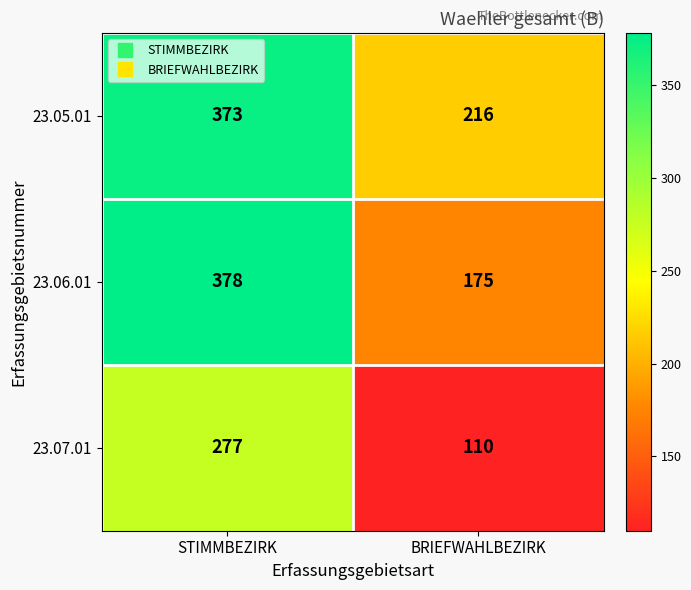

Which series has the widest spread of values?

23.06.01